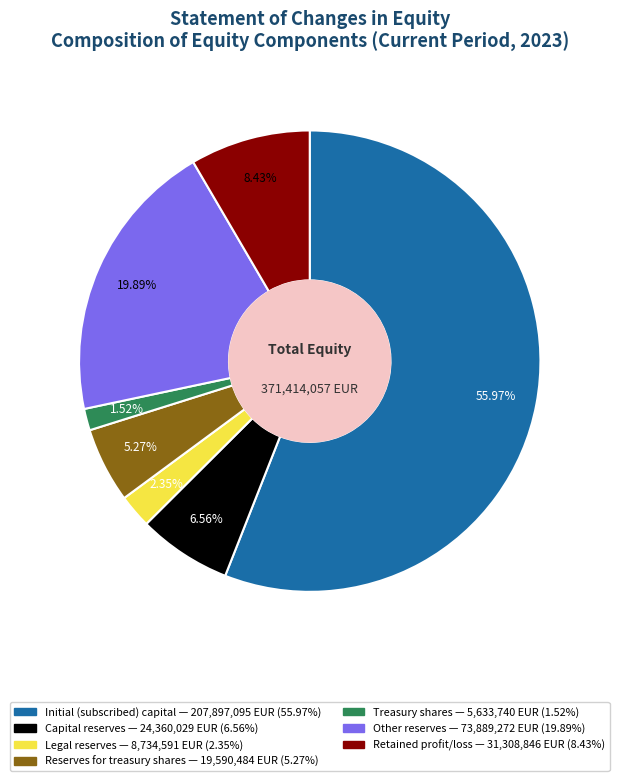

Which slice represents more than half of the pie?

Initial (subscribed) capital